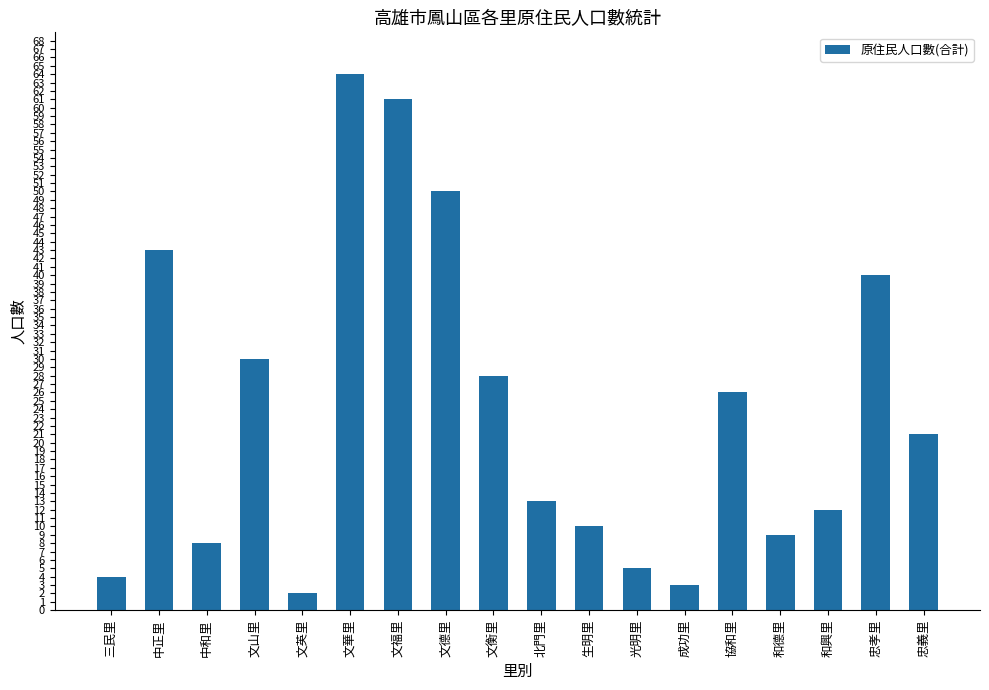

Rank the categories by value from highest to lowest.

文華里, 文福里, 文德里, 中正里, 忠孝里, 文山里, 文衡里, 協和里, 忠義里, 北門里, 和興里, 生明里, 和德里, 中和里, 光明里, 三民里, 成功里, 文英里